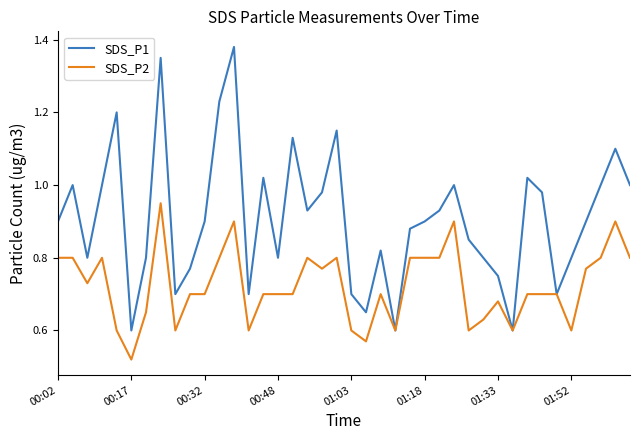

Which series has the largest total across all categories?

SDS_P1